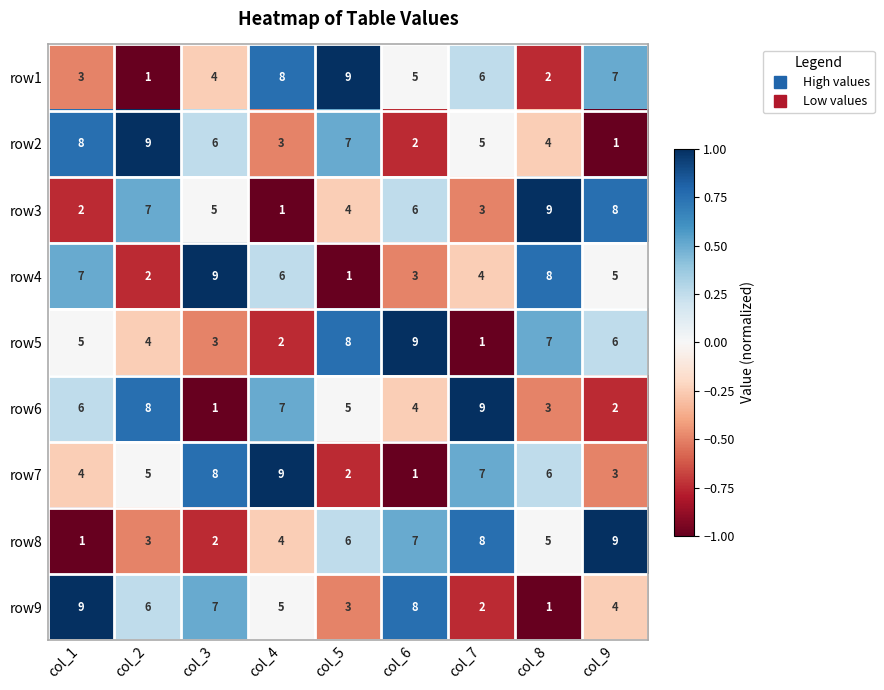

What is the total value across all series at col_2?

45